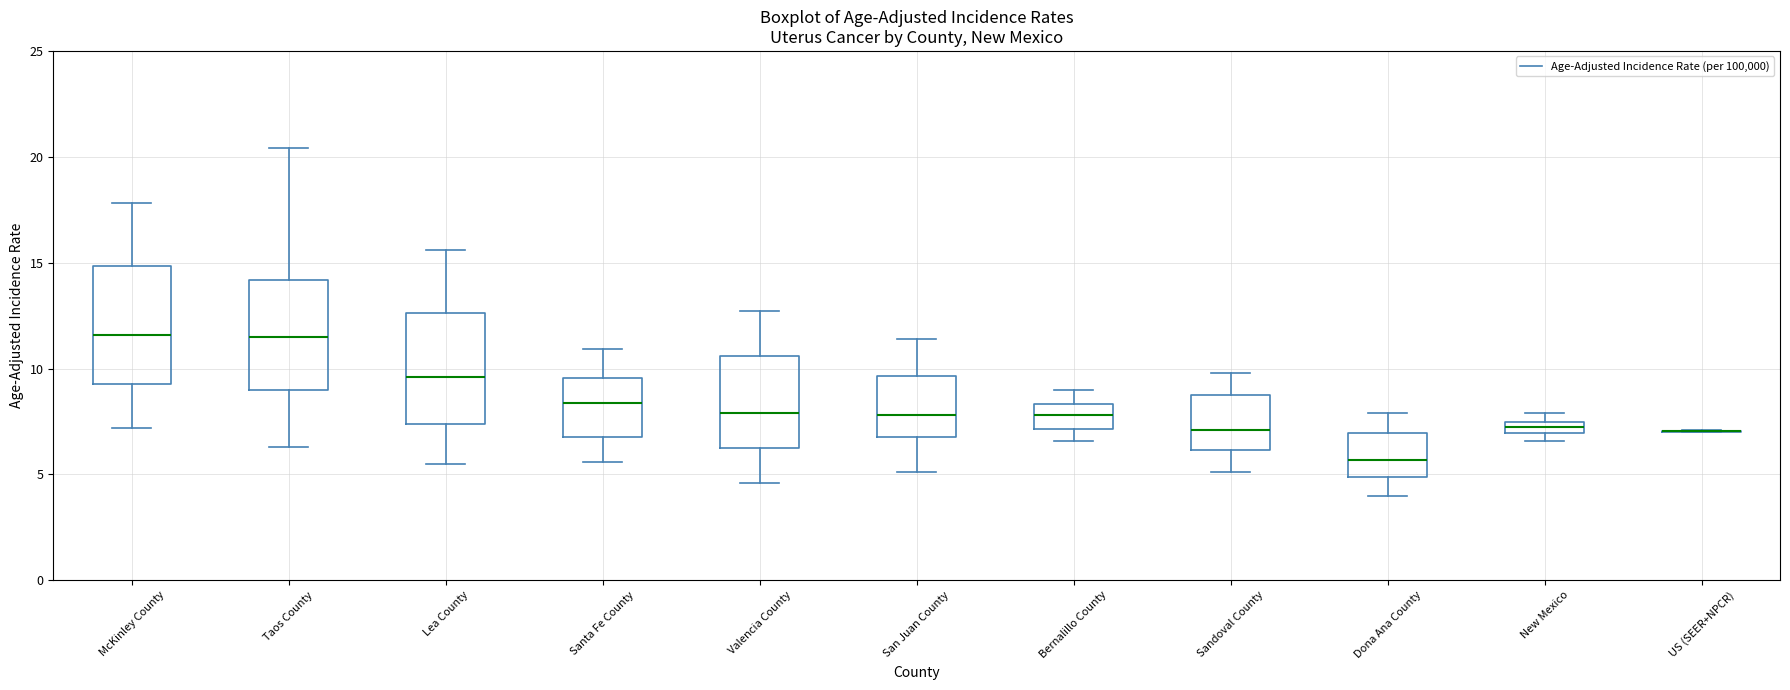

Where is the lower edge of the box for New Mexico on the y-axis? The values are not printed on the chart, so give them approximately, as read against the axis.

7.0